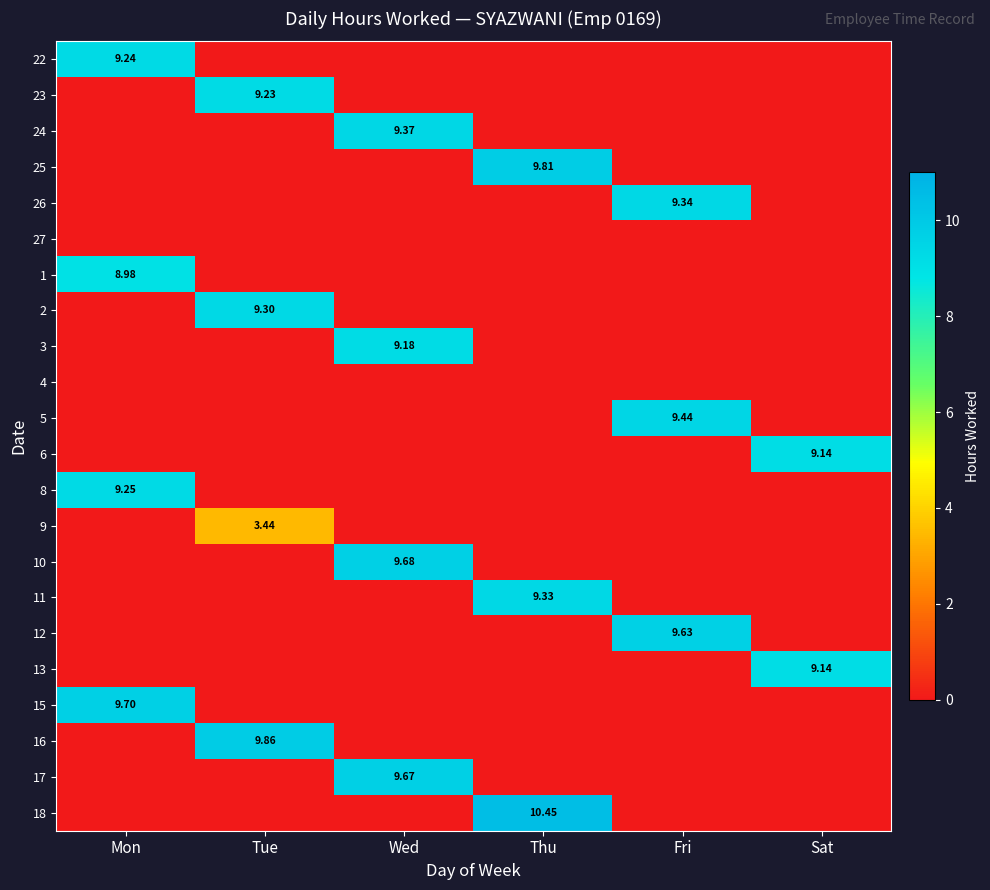

At which category does the chart reach its peak across all series?

Thu